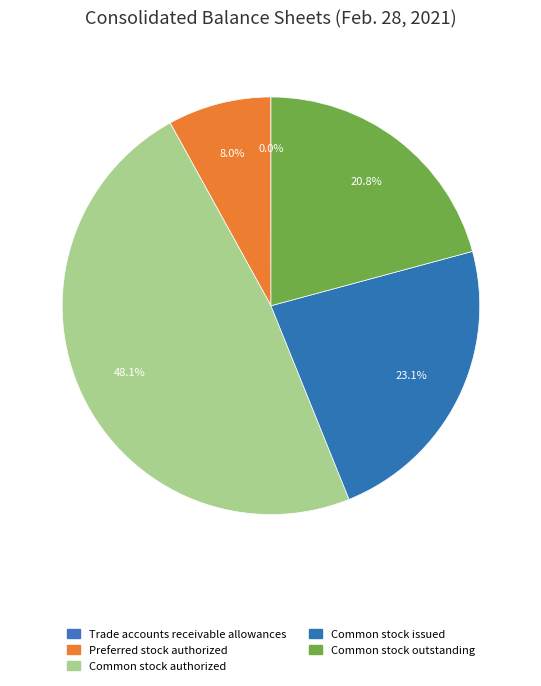

Count the number of slices in the pie.

5